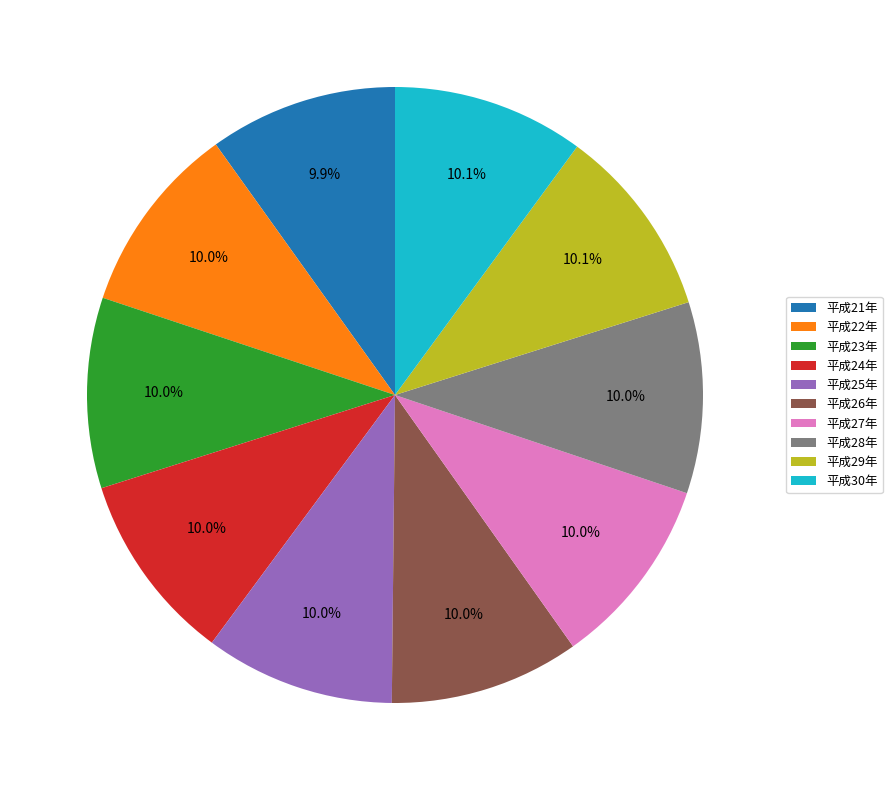

What percentage is the 平成28年 slice, to the nearest percent?

10%